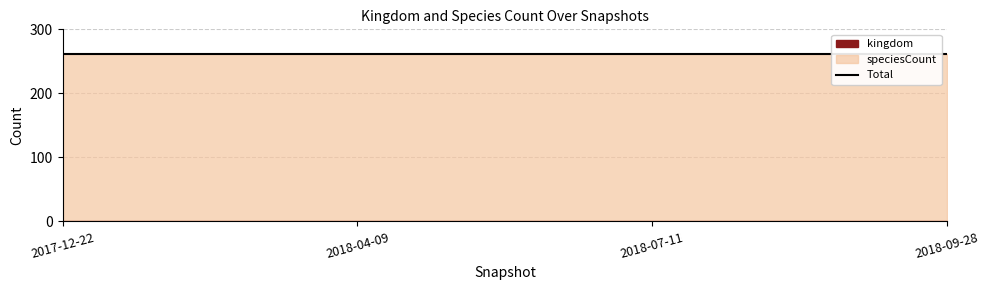

Rank the series by their maximum value, from lowest to highest.

kingdom, speciesCount